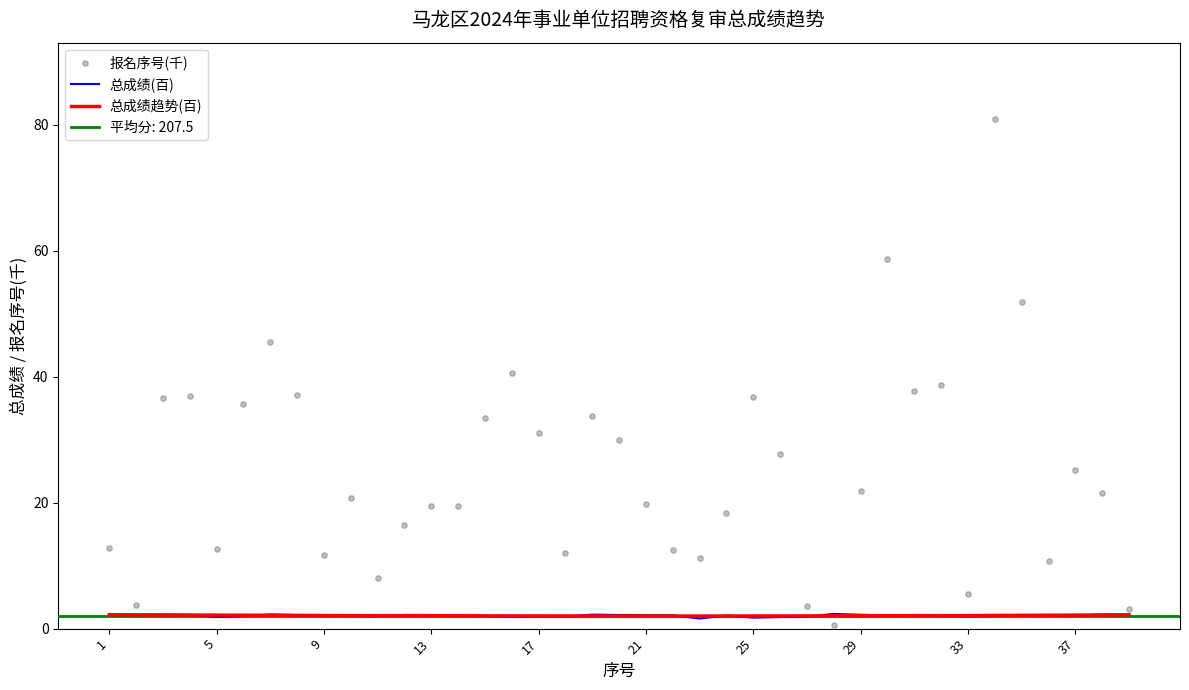

Which series reaches the minimum Y coordinate?

报名序号